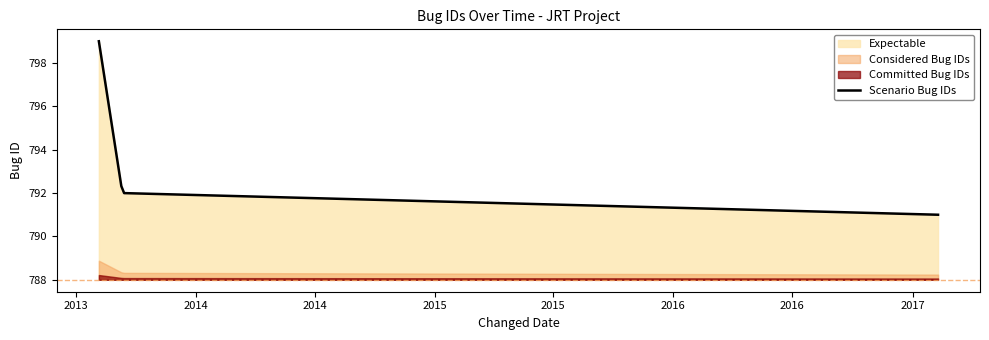

How many lines are shown in the chart?

1